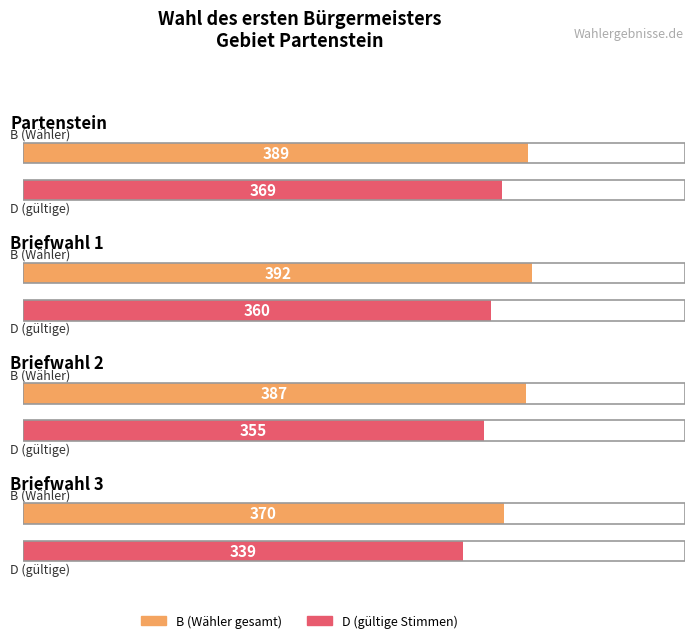

What is the difference between the maximum and second lowest values in the B series?

5